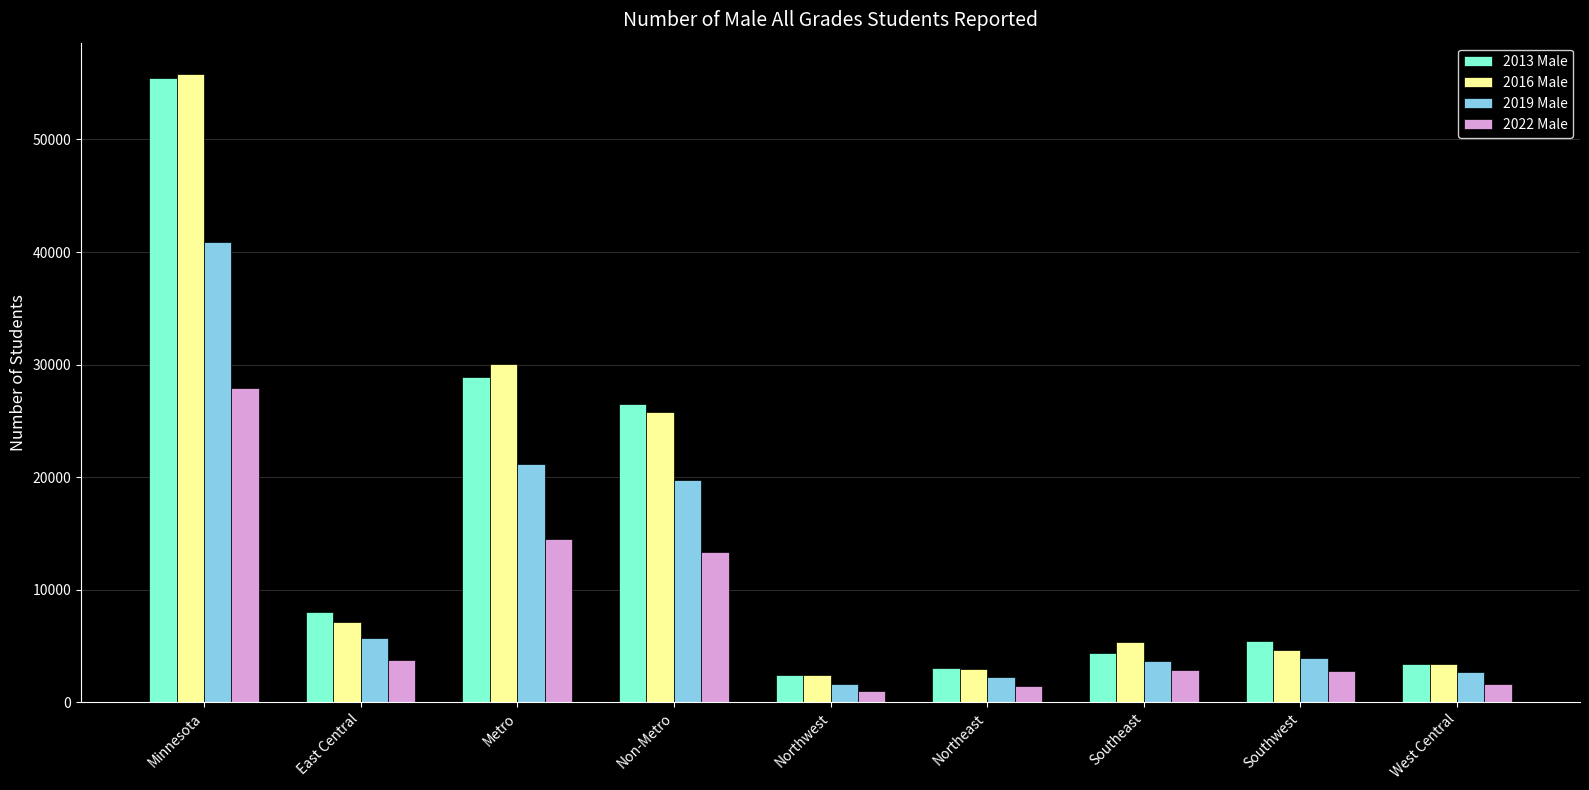

Which category has the highest value across all series?

Minnesota